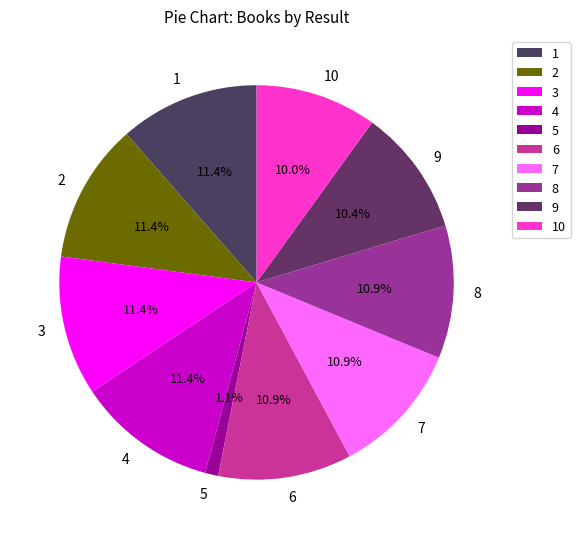

To the nearest percent, what portion does 5 represent?

1%